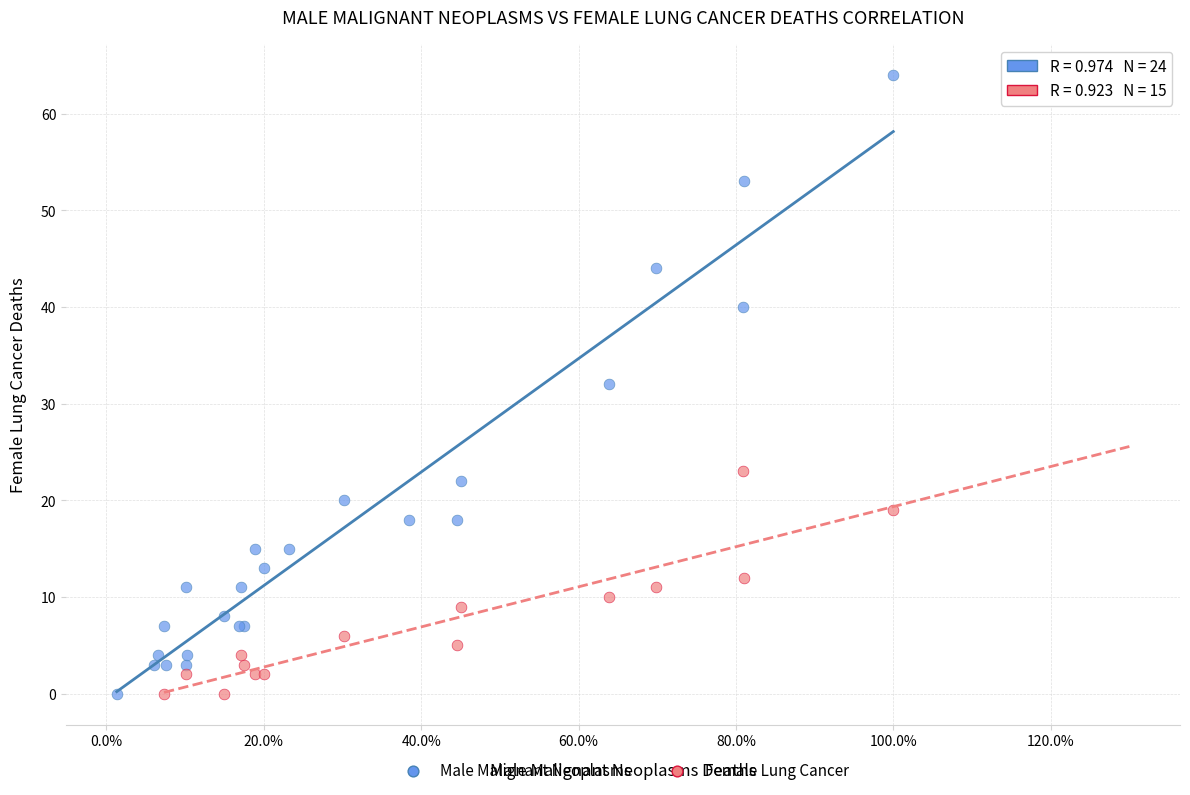

Which series has the largest Y range (max minus min)?

Male Malignant Neoplasms